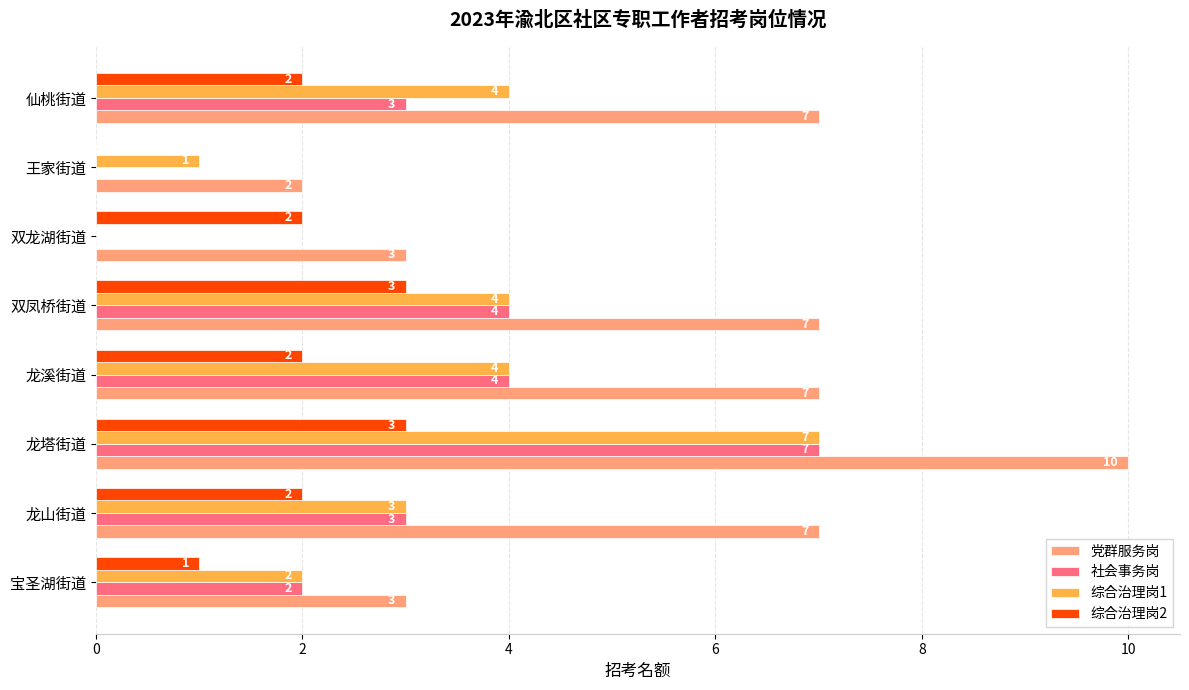

Which series has the largest total across all categories?

党群服务岗